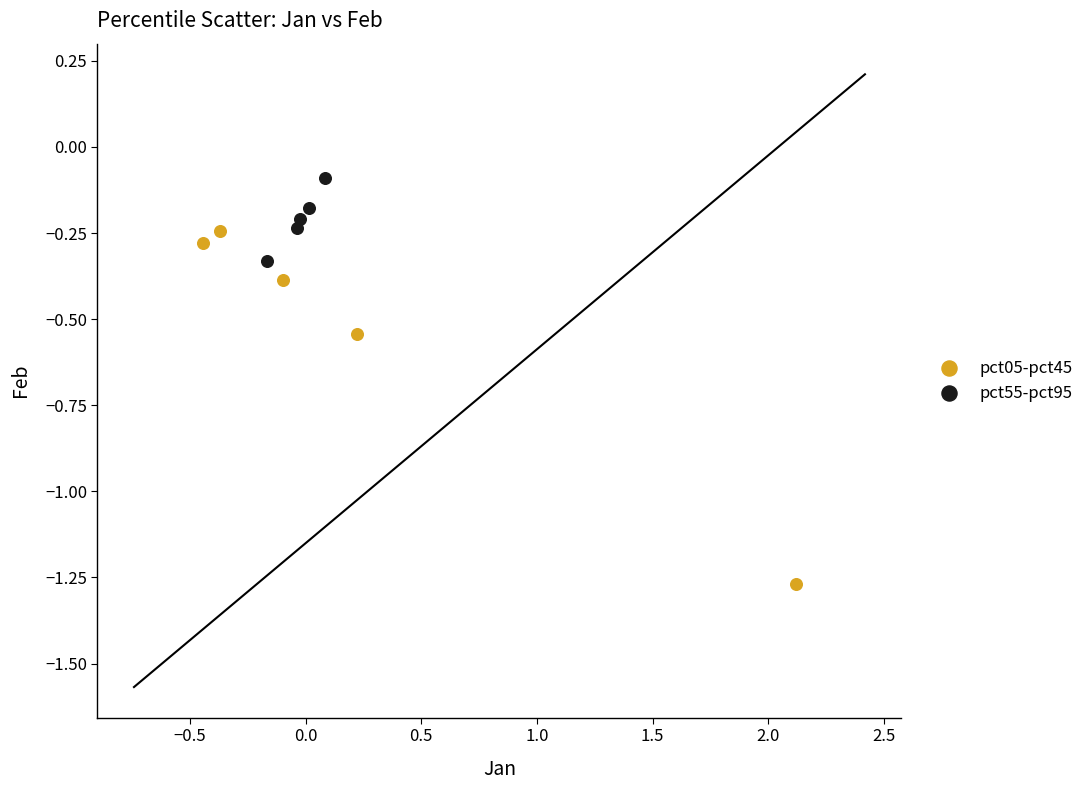

Which series reaches the minimum Y coordinate?

pct05-pct45